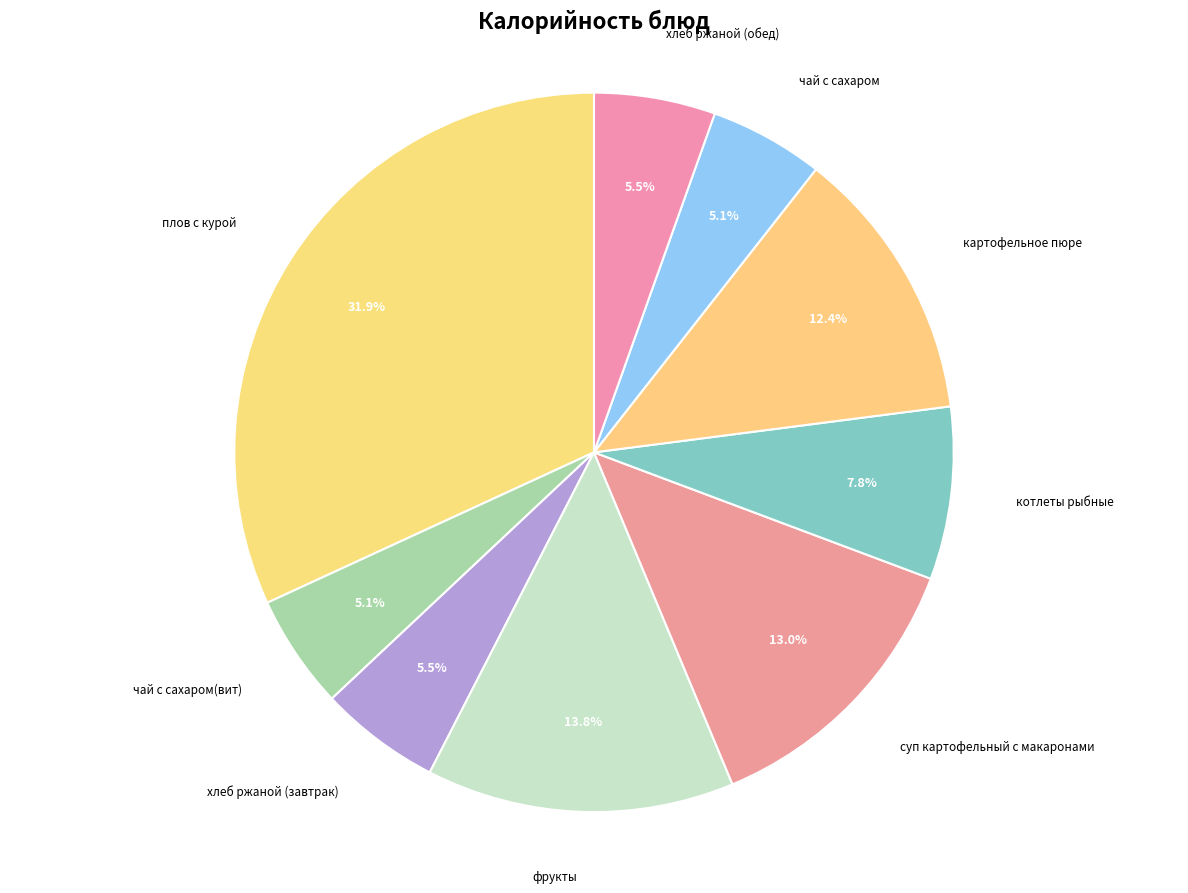

Count the number of slices in the pie.

9